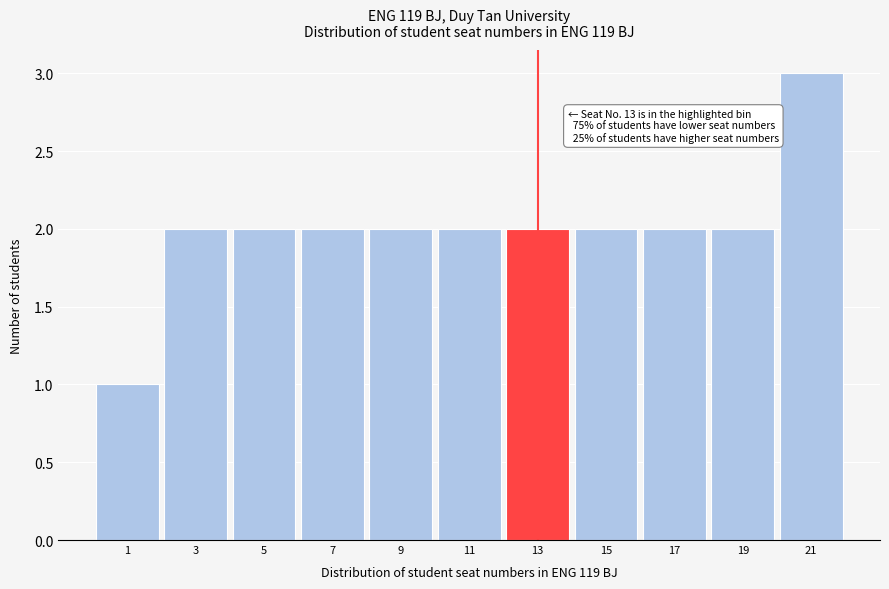

Over which range of the x-axis is the bar tallest?

20 to 22